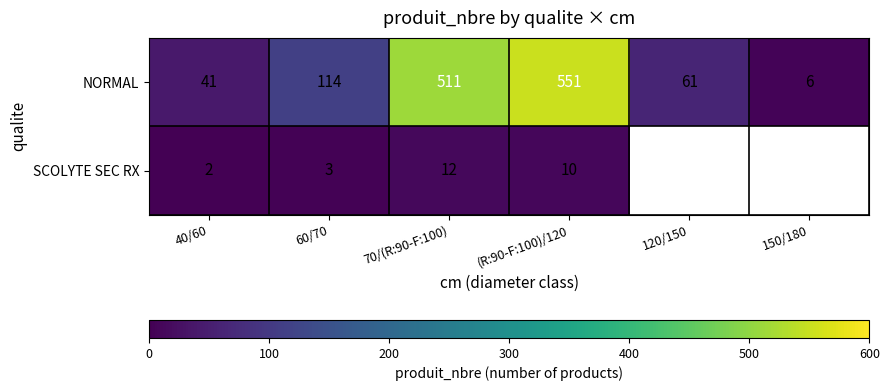

Which series changed the most between 40/60 and 70/(R:90-F:100)?

NORMAL